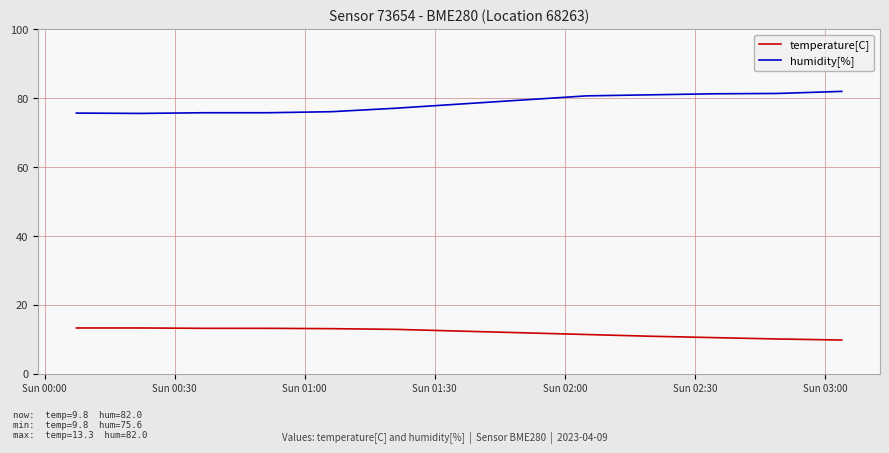

What is the minimum value shown in the chart?

9.8